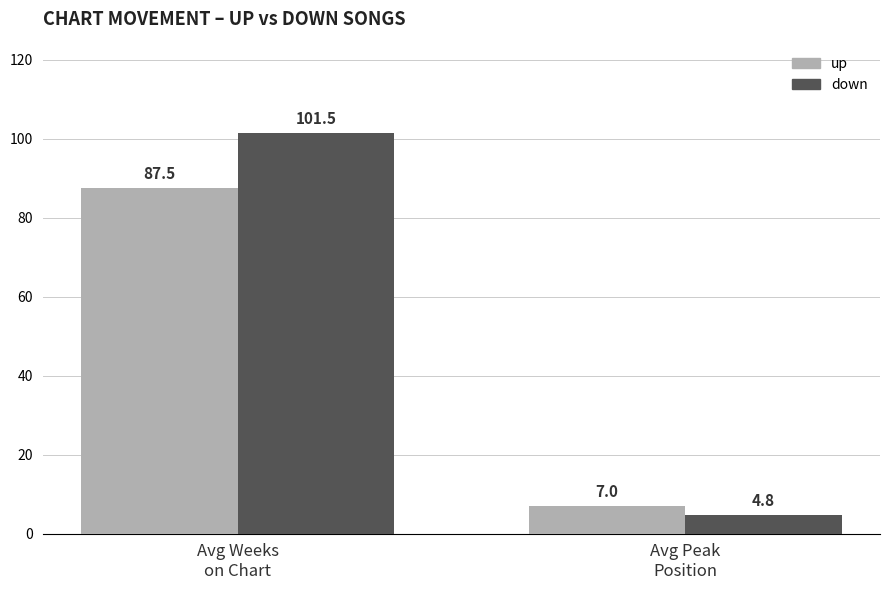

What is the greatest value displayed?

101.5